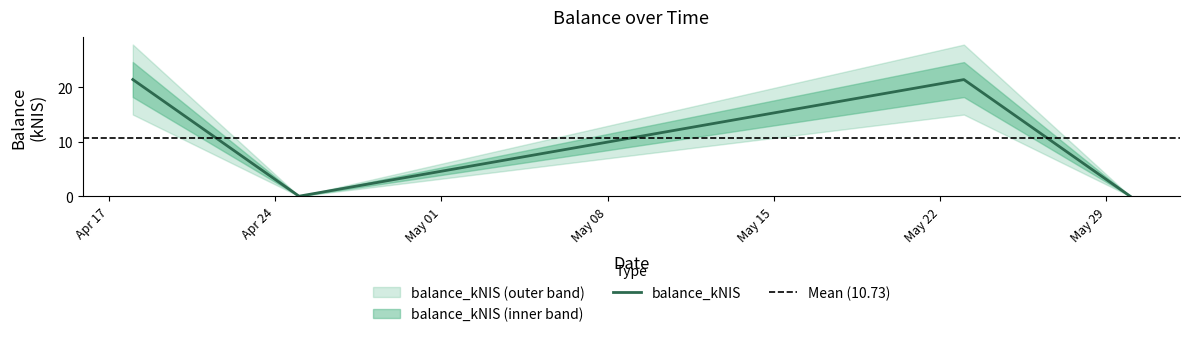

Does the chart have visible grid lines?

No